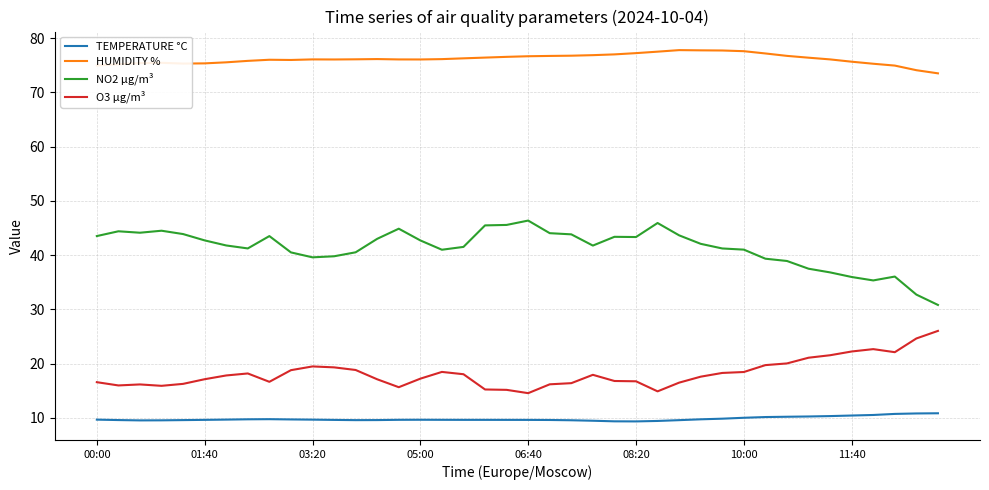

Does the chart display data point markers on the line(s)?

No